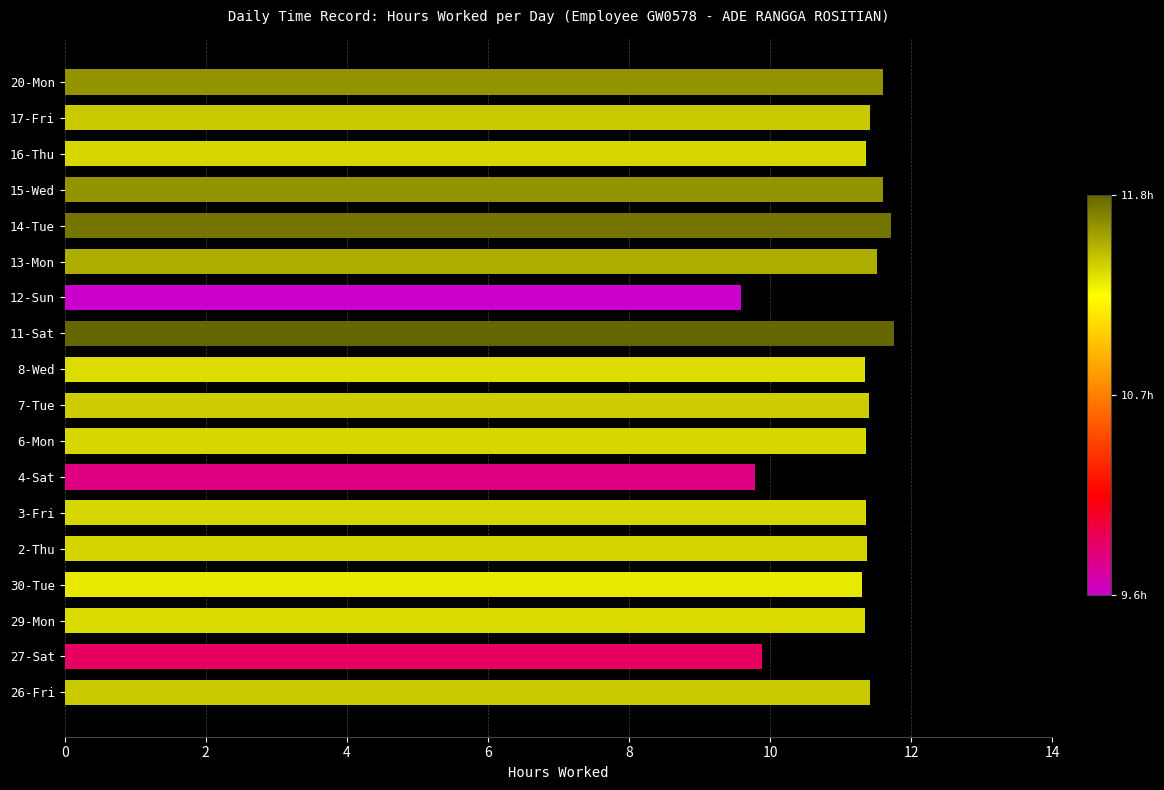

What is the sum of all values?

201.1